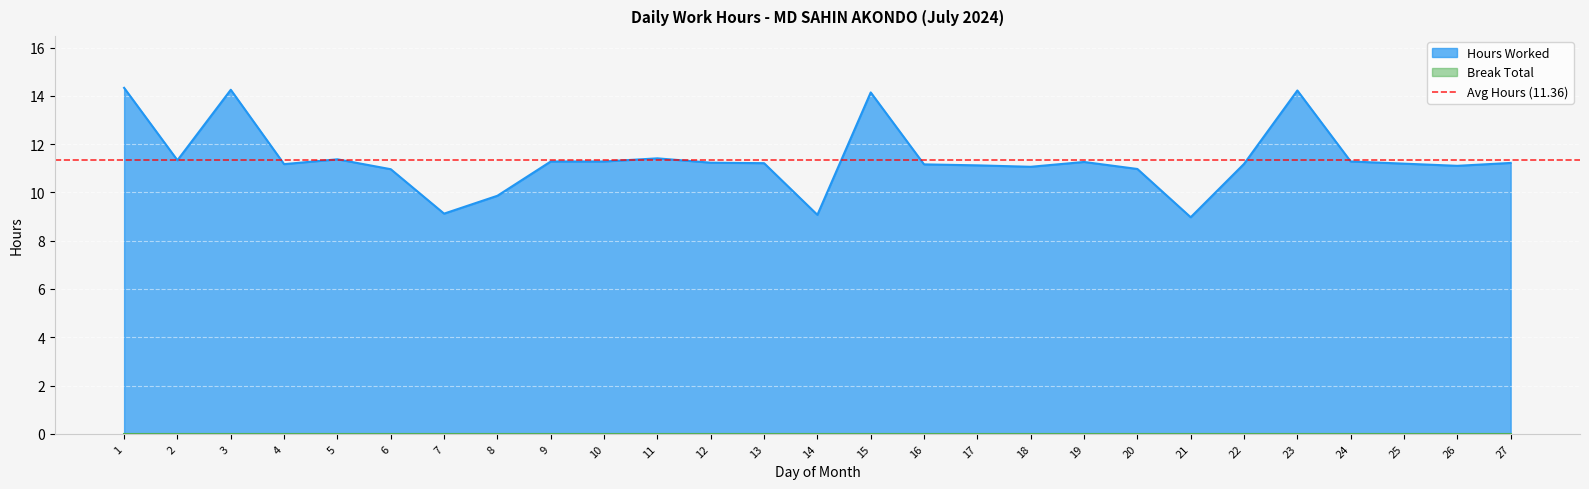

How many distinct data groups are displayed?

1